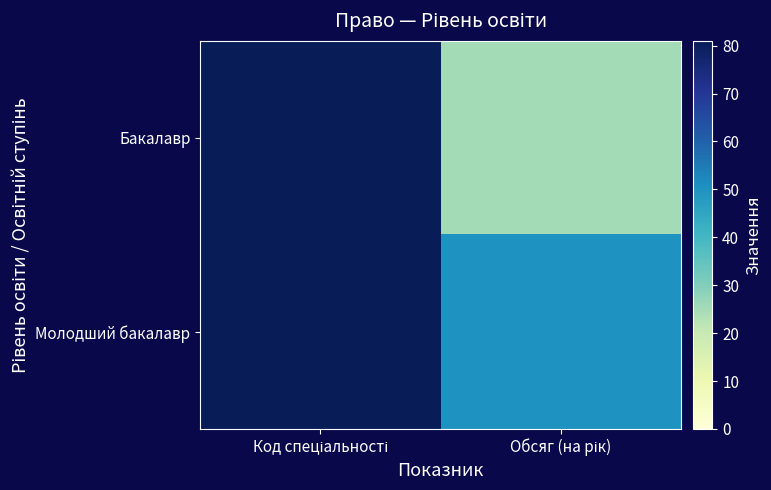

Between Код спеціальності and Обсяг (на рік), which series saw the biggest shift?

Бакалавр